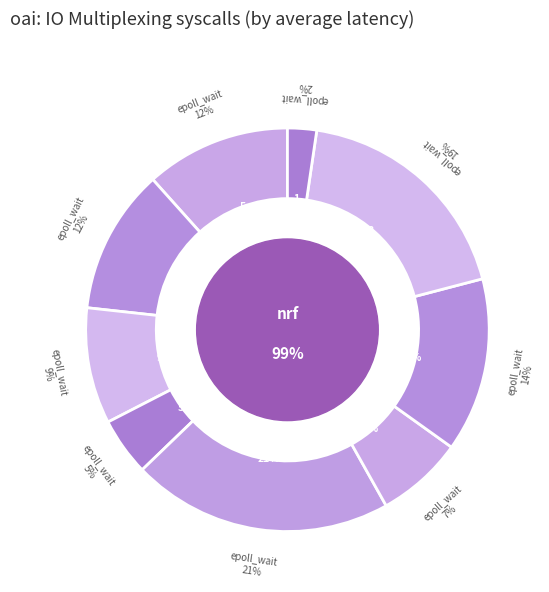

Does 5 represent more than half of the total?

No